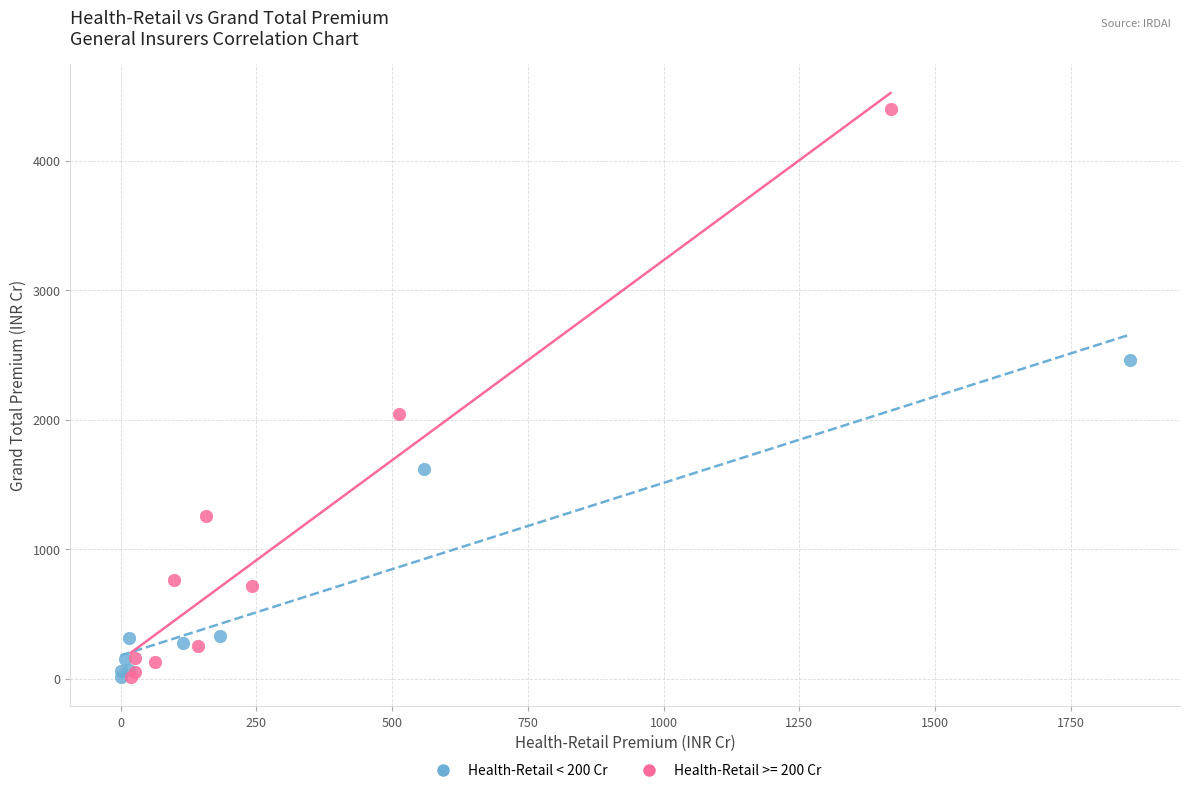

Which series contains the highest Y value?

Health-Retail >= 200 Cr